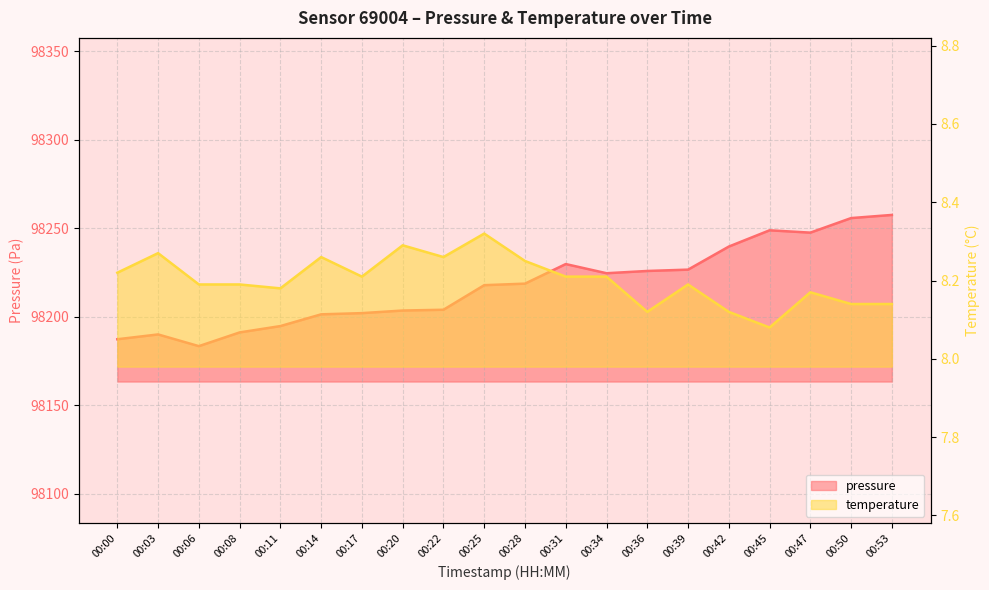

The temperature series shows 11.6 at 00:31. True or false?

False